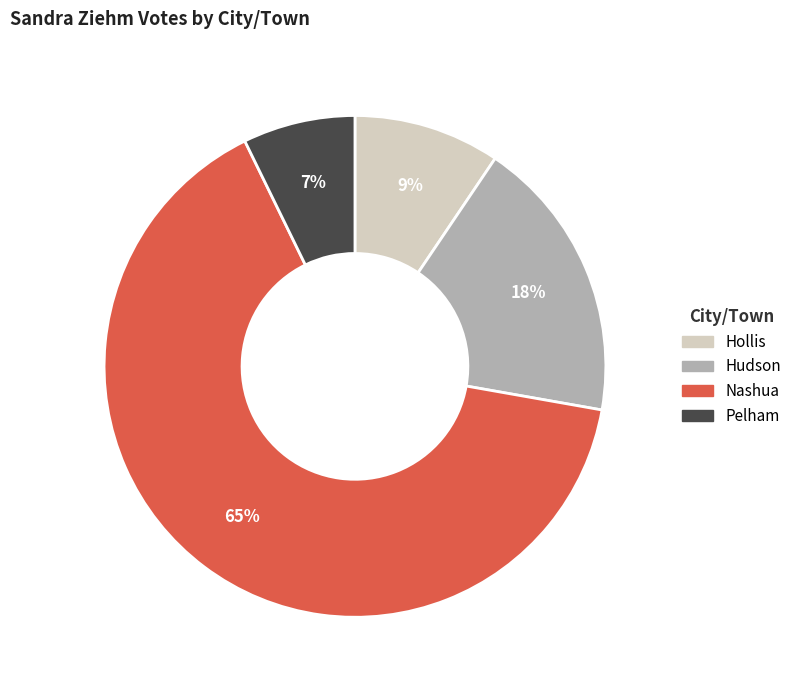

Do Hudson and Pelham together represent more than half of the pie?

No